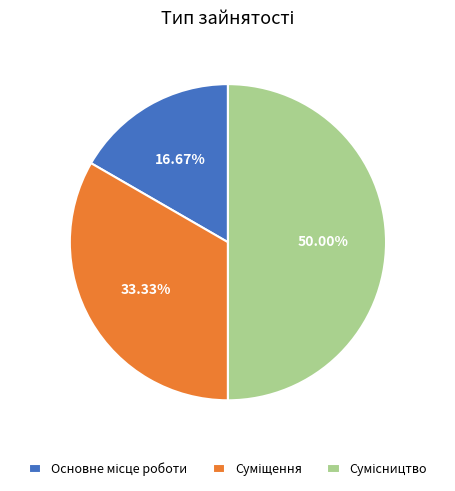

Is there any slice that represents more than half of the pie?

No